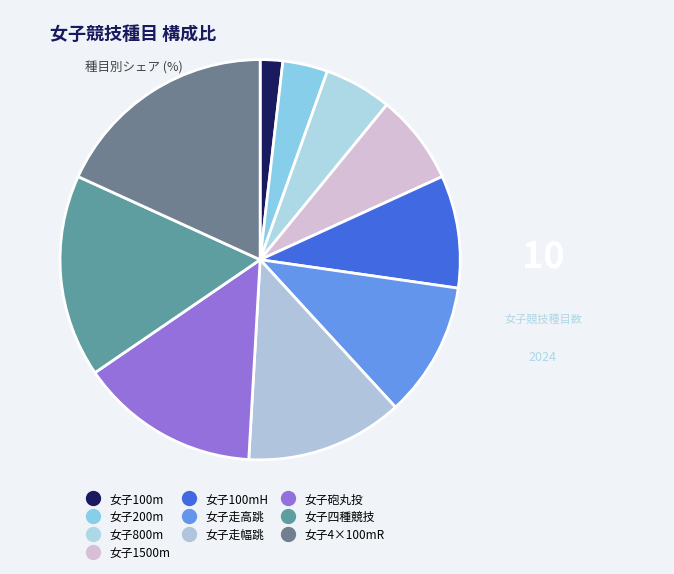

How many slices are in this pie chart?

10